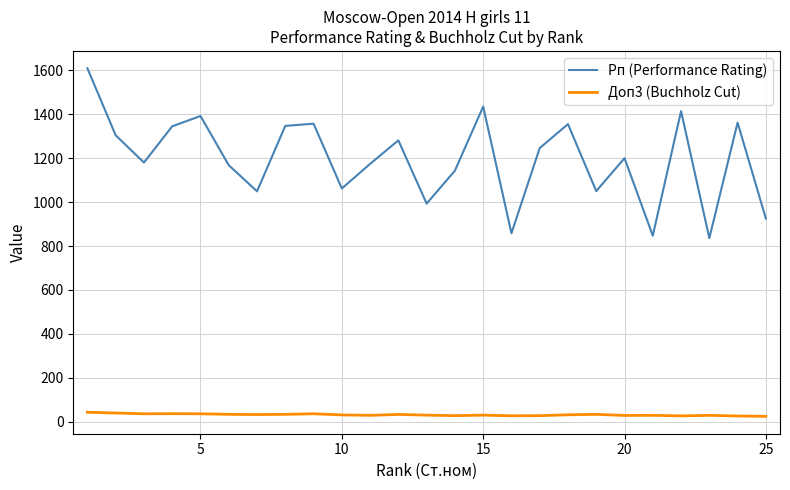

Rank the series by their average value, from lowest to highest.

Доп3 (Buchholz Cut), Рп (Performance Rating)